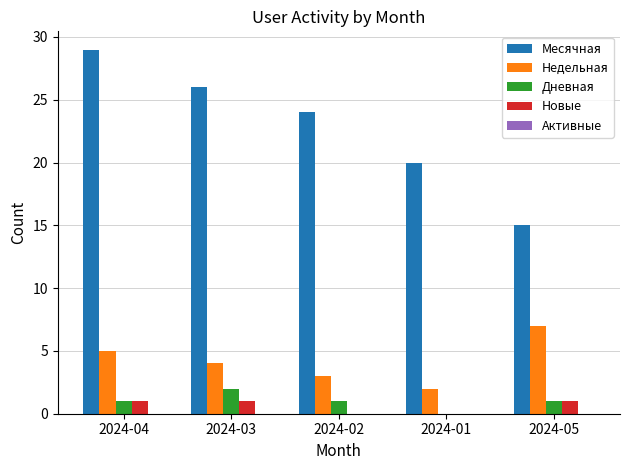

The value of Недельная at 2024-01 is 1. True or false?

False